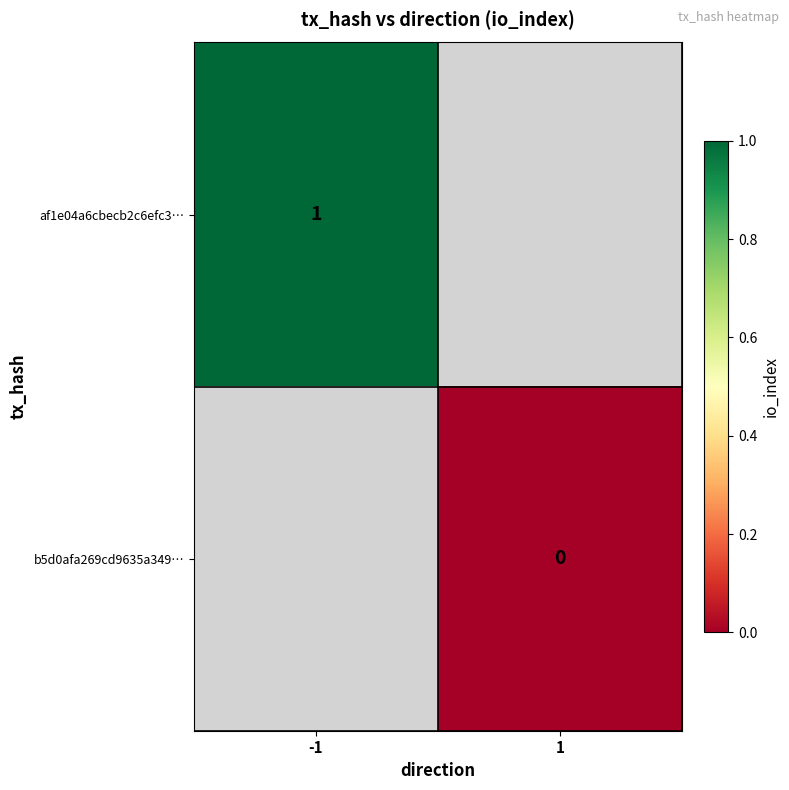

Is it true that af1e04a6cbecb2c6efc3… equals 1 at -1?

True